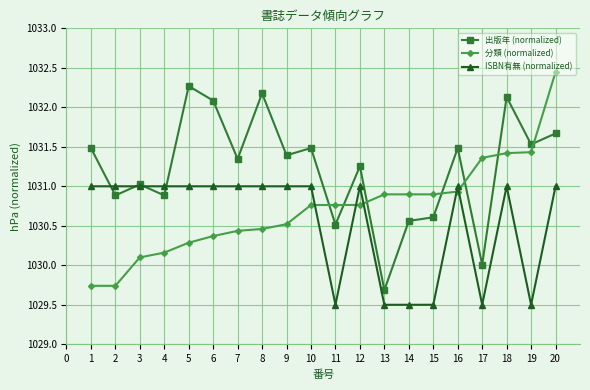

What is the total value across all series at 3?

3092.1